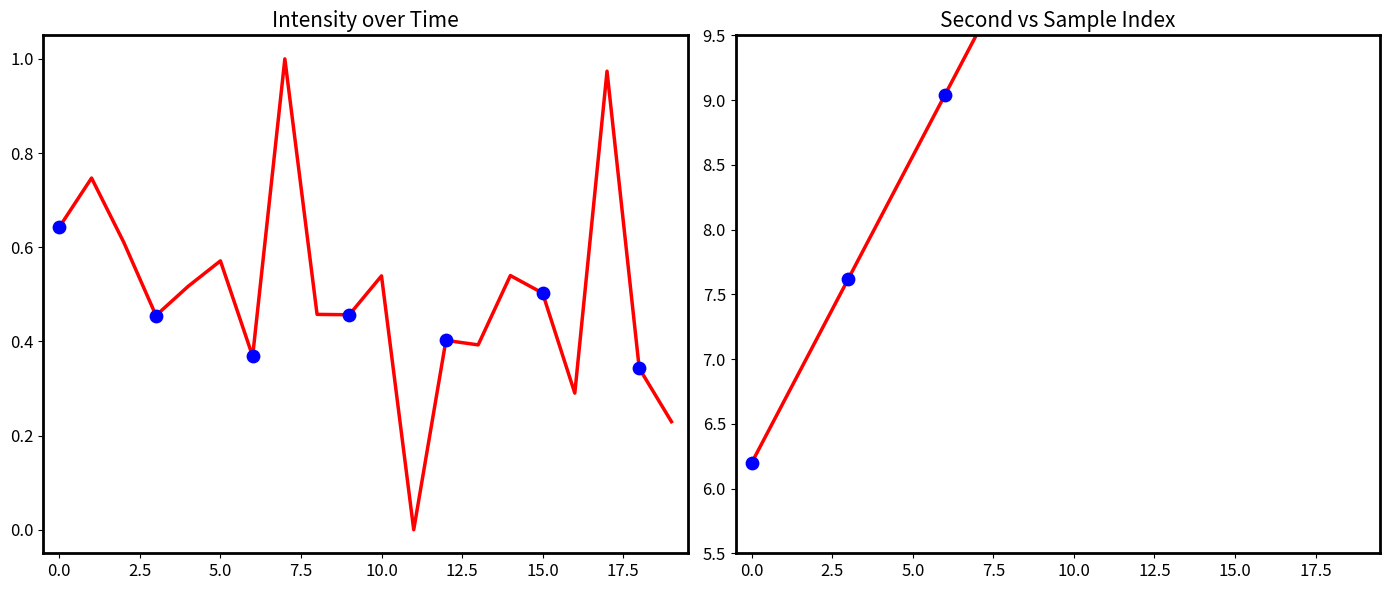

What are all the series names shown in the legend?

intensity(dBm), second